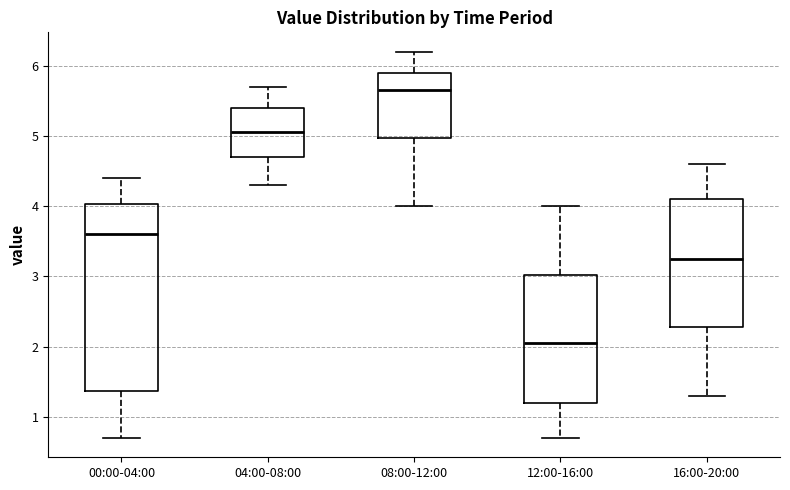

Reading left to right, read every box against the y-axis: the position of its median line, the range the box covers, and the ends of its whiskers. The values are not printed on the chart, so give them approximately, as read against the axis.

00:00-04:00: median 3.6, box 1.4 to 4.0, whiskers 0.7 to 4.4
04:00-08:00: median 5.1, box 4.7 to 5.4, whiskers 4.3 to 5.7
08:00-12:00: median 5.7, box 5.0 to 5.9, whiskers 4.0 to 6.2
12:00-16:00: median 2.1, box 1.2 to 3.0, whiskers 0.7 to 4.0
16:00-20:00: median 3.3, box 2.3 to 4.1, whiskers 1.3 to 4.6